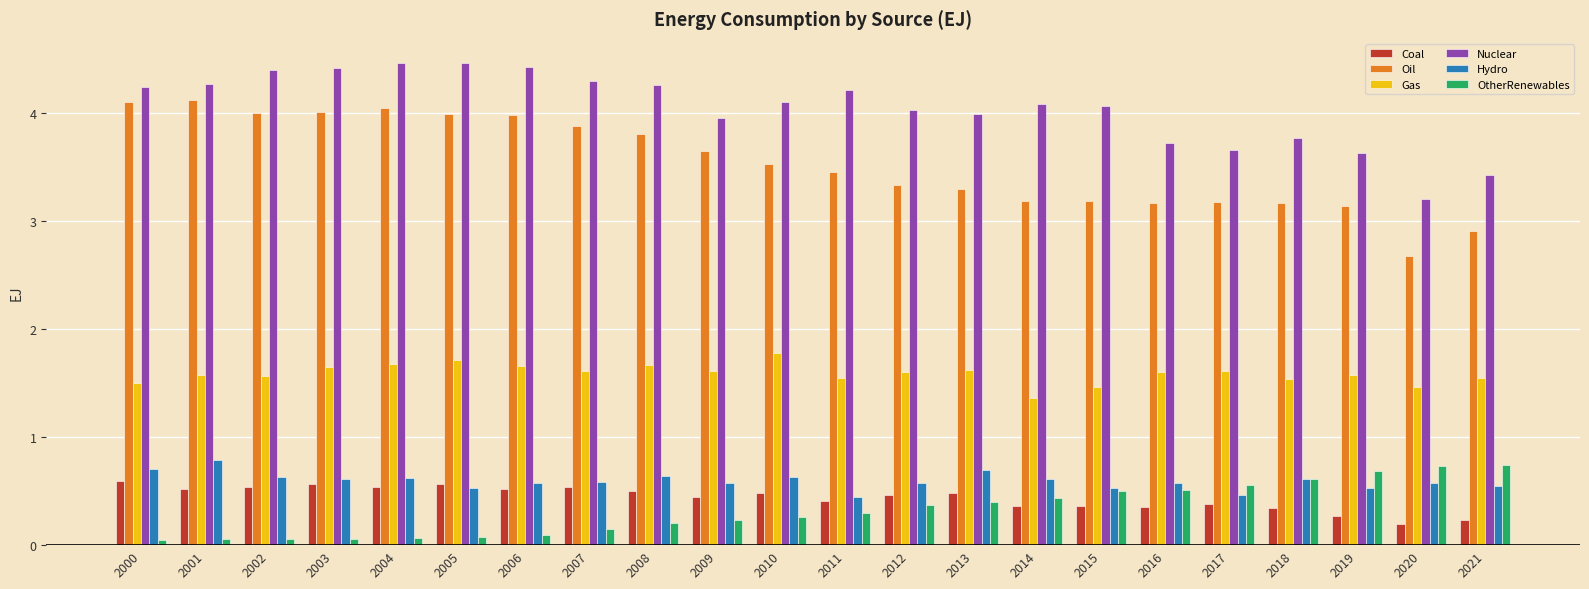

What is the sum of all Gas values?

35.0